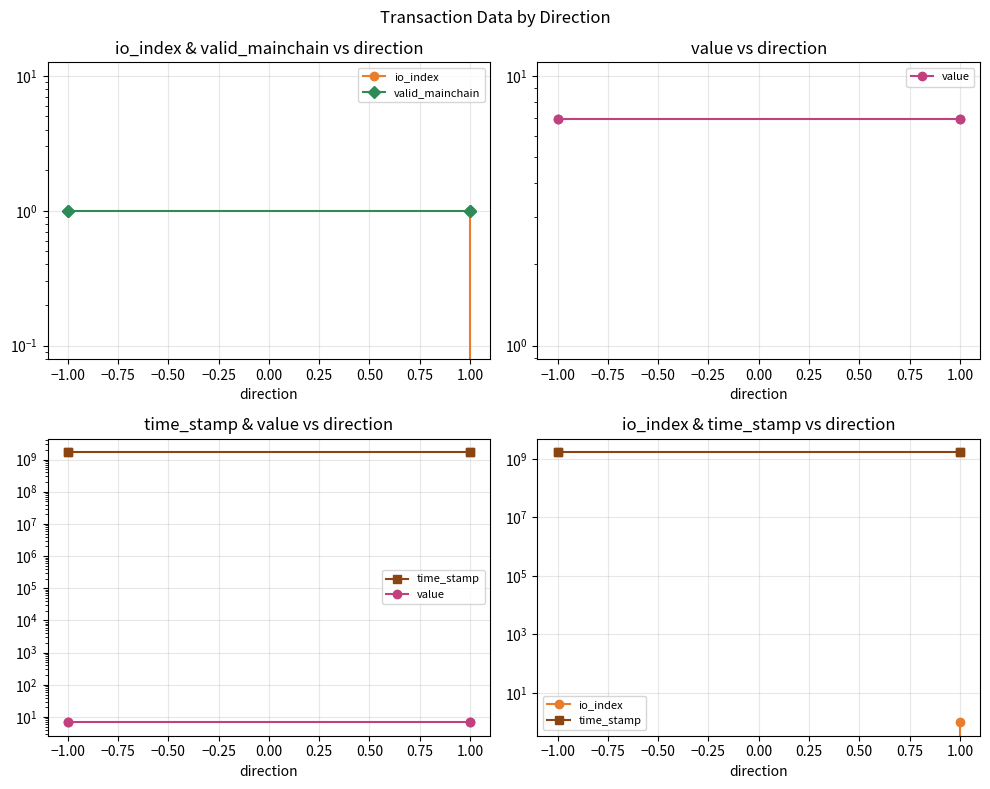

What are all the series names shown in the legend?

io_index, valid_mainchain, value, time_stamp